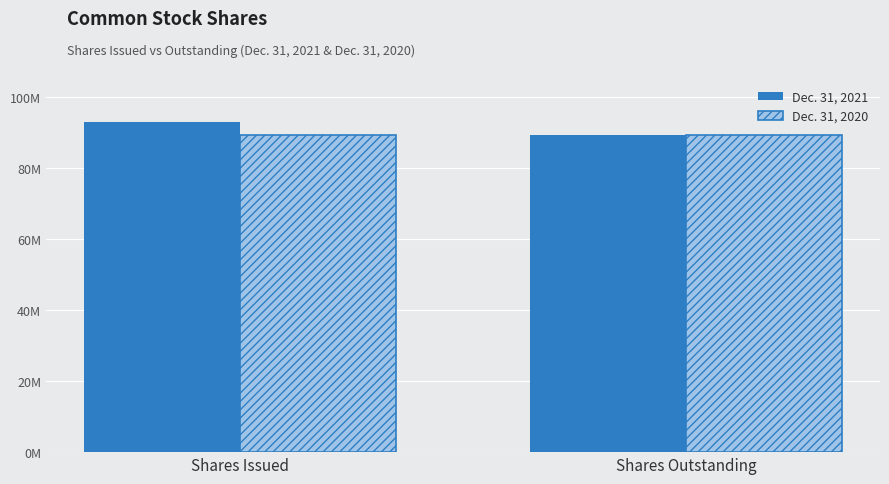

Reading left to right, transcribe all the data shown in this chart.

Dec. 31, 2021: 92960066	89301664
Dec. 31, 2020: 89301664	89301664